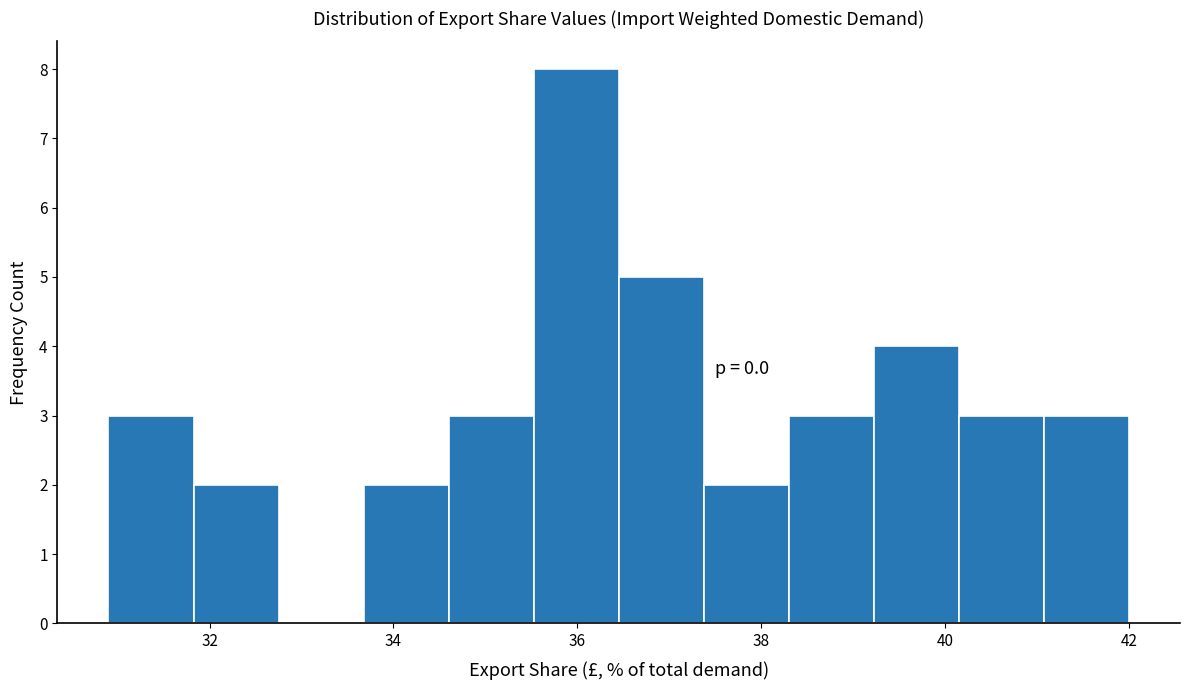

Over which range of the x-axis is the bar tallest?

35.6 to 36.4